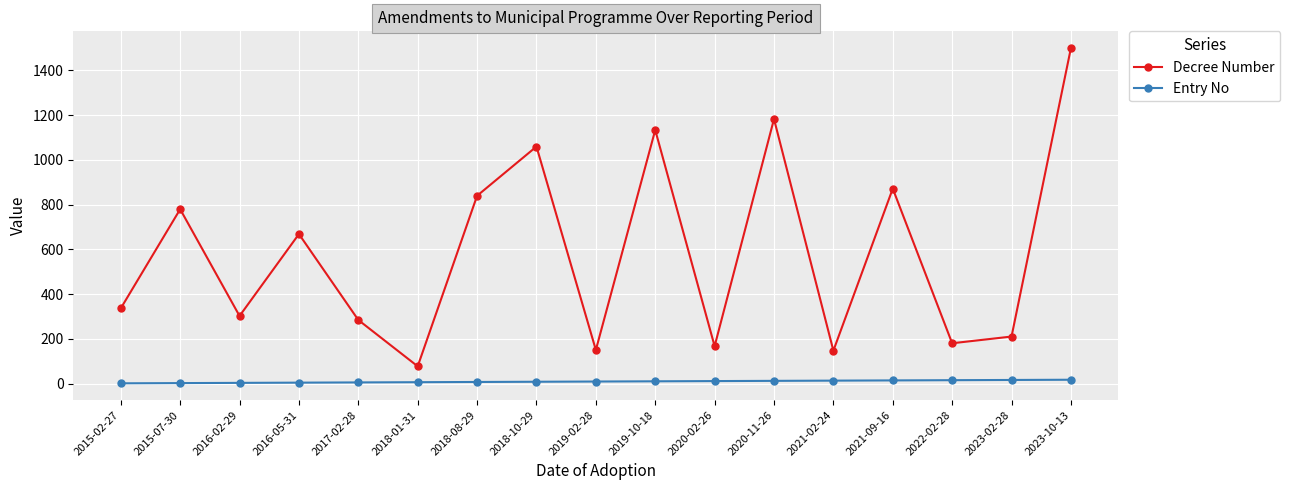

What is the maximum value for Decree Number?

1499